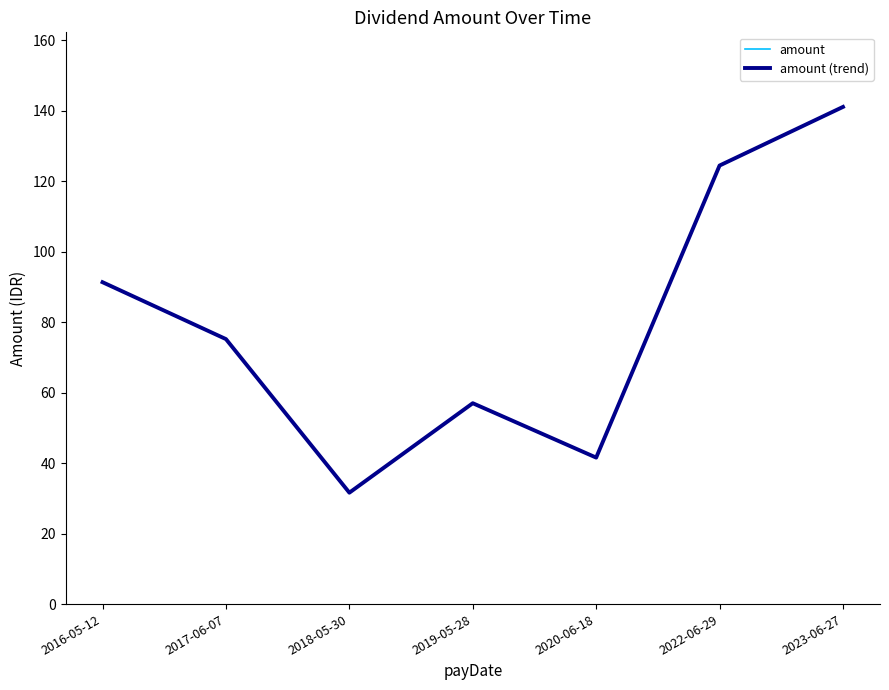

Between 2018-05-30 and 2020-06-18, which series saw the biggest shift?

amount